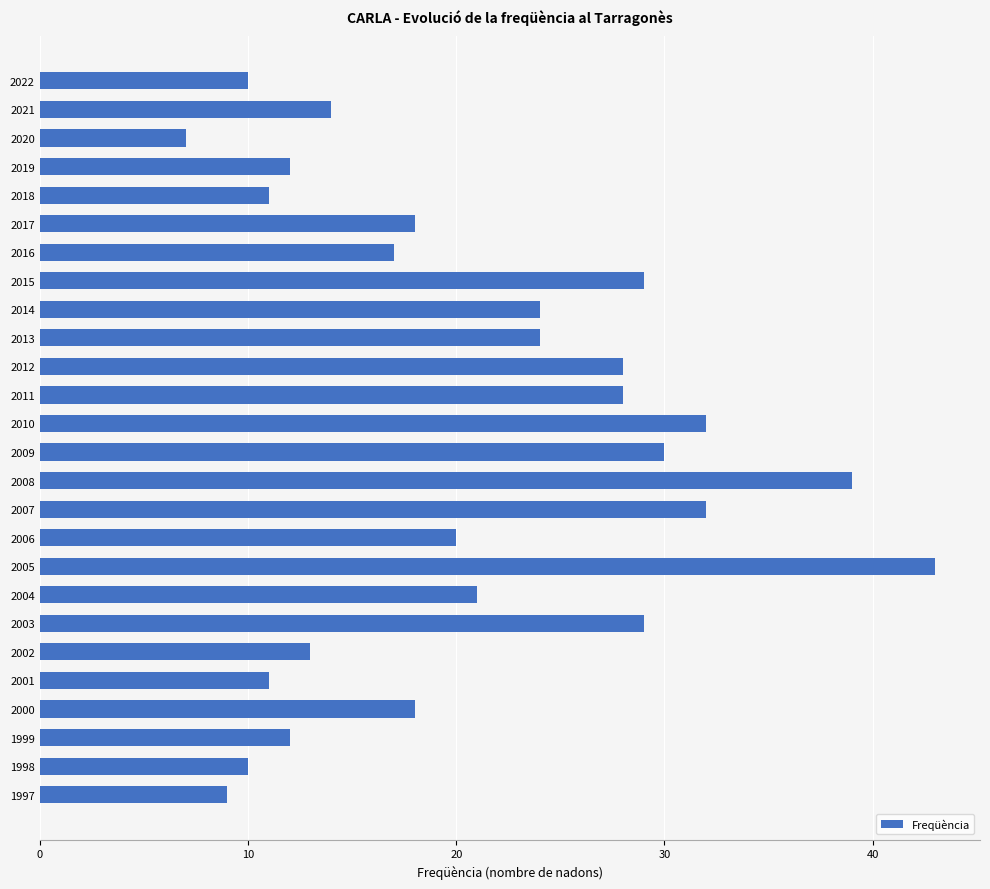

Reading top to bottom, what are all the values shown in this chart?

2022=10	2021=14	2020=7	2019=12	2018=11	2017=18	2016=17	2015=29	2014=24	2013=24	2012=28	2011=28	2010=32	2009=30	2008=39	2007=32	2006=20	2005=43	2004=21	2003=29	2002=13	2001=11	2000=18	1999=12	1998=10	1997=9